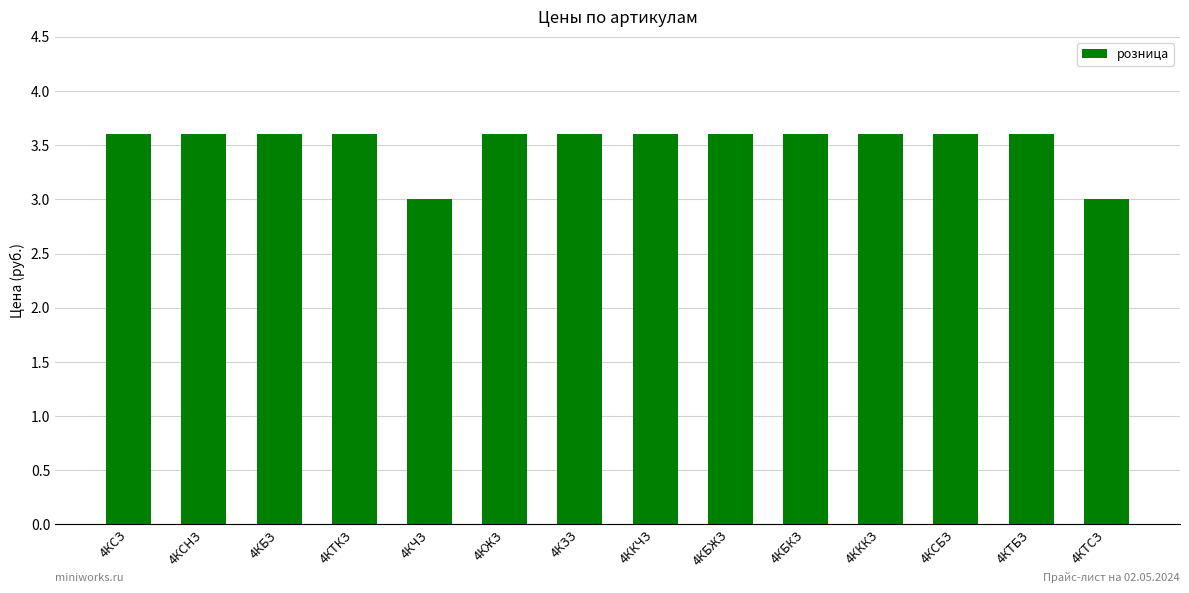

What is the maximum value shown in the chart?

3.6